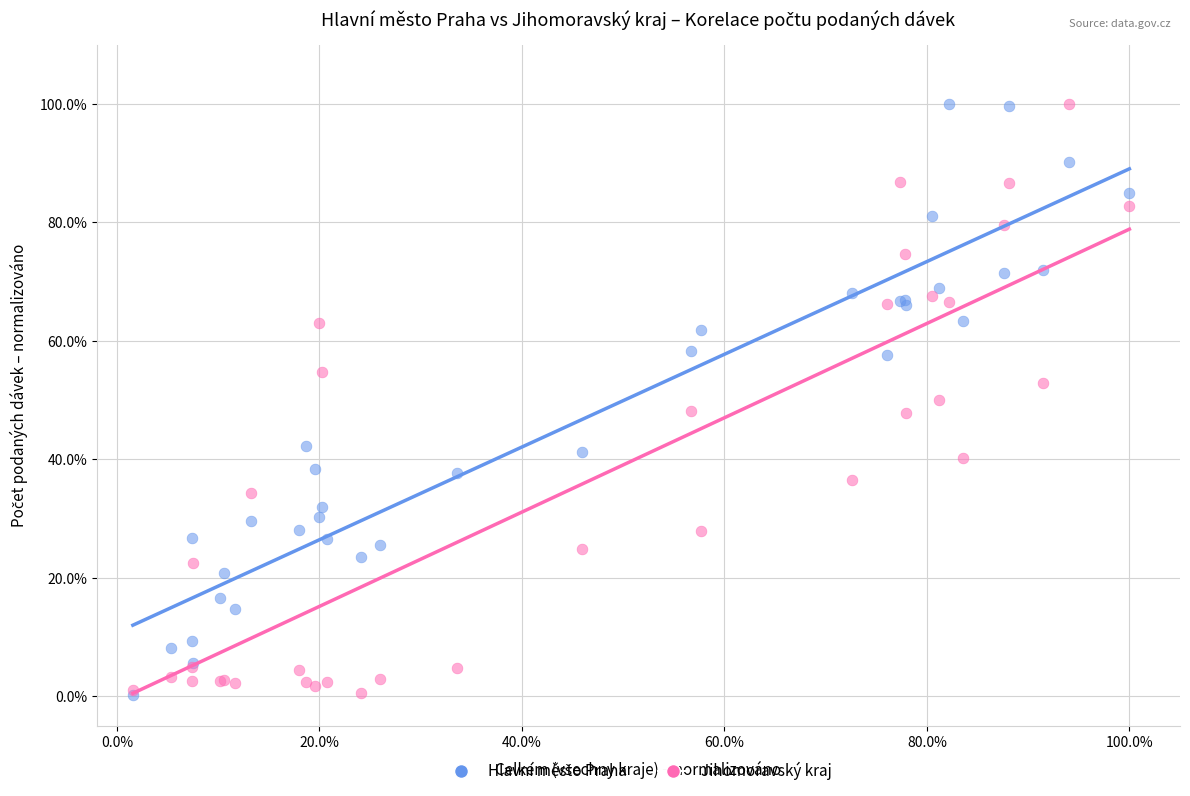

What are all the series names shown in the legend?

Hlavní město Praha, Jihomoravský kraj